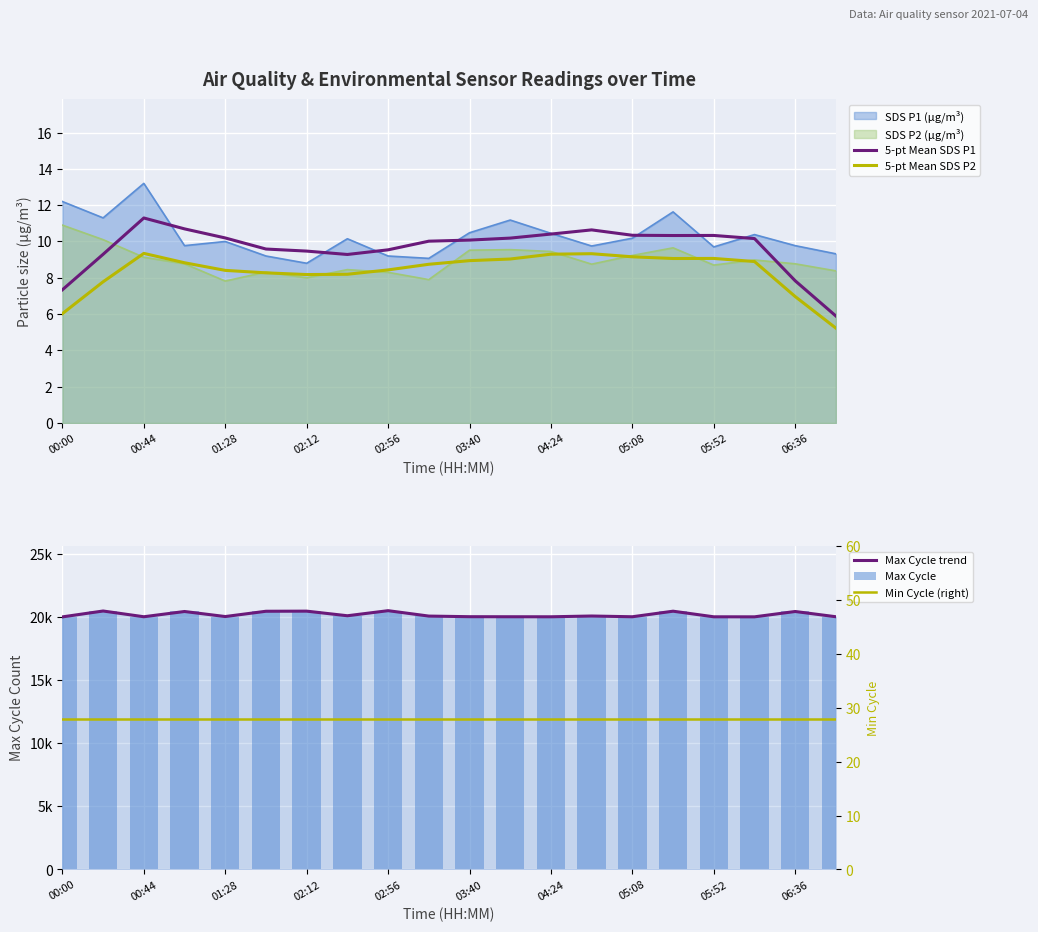

How many values in the Max Cycle trend series exceed 20085?

9